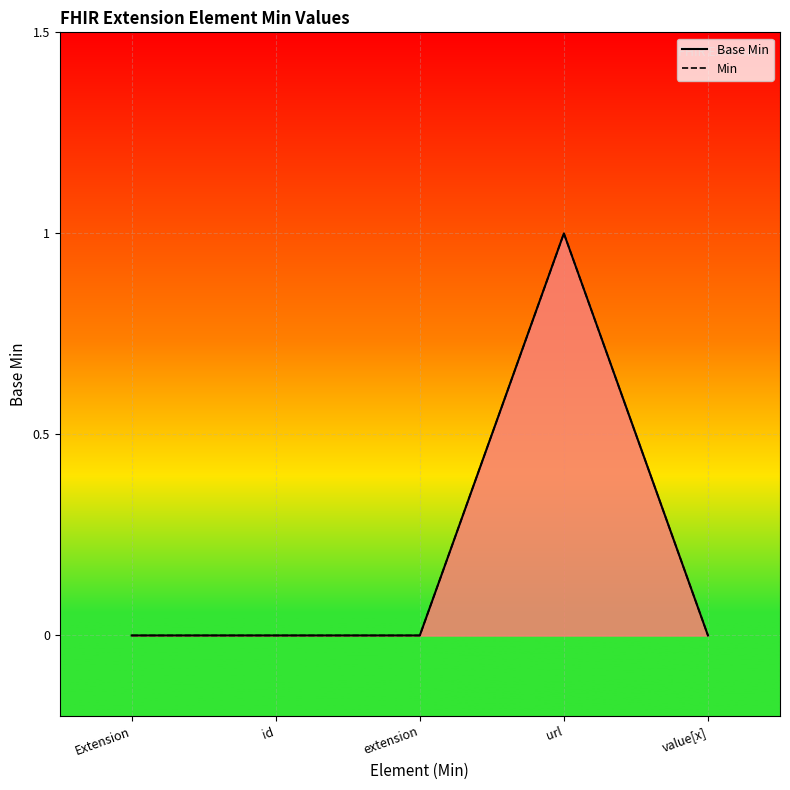

True or false: Base Min and Min intersect in this chart.

False